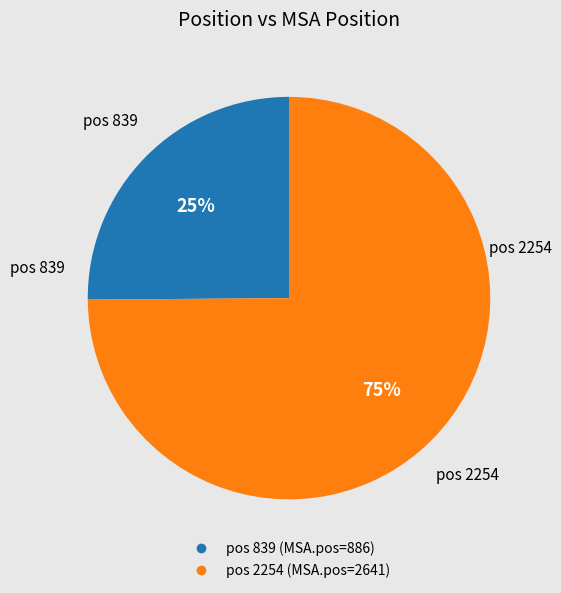

To the nearest percent, what is the difference between the largest and smallest slice percentages?

50%